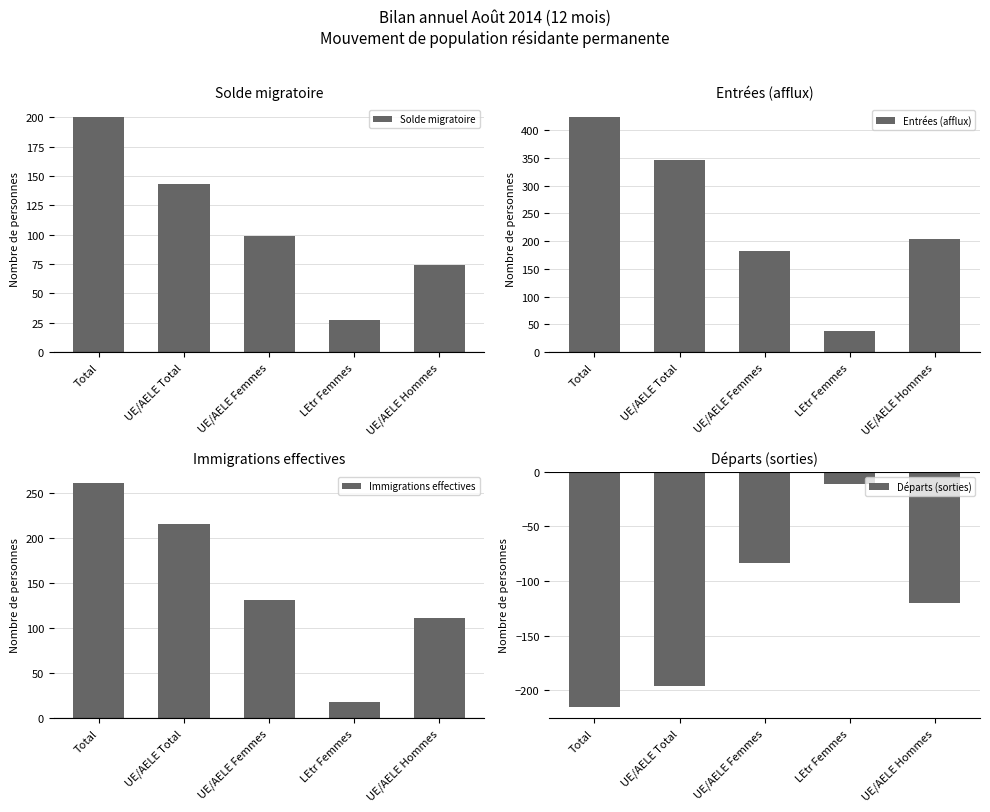

The Solde migratoire series shows 47 at UE/AELE Hommes. True or false?

False